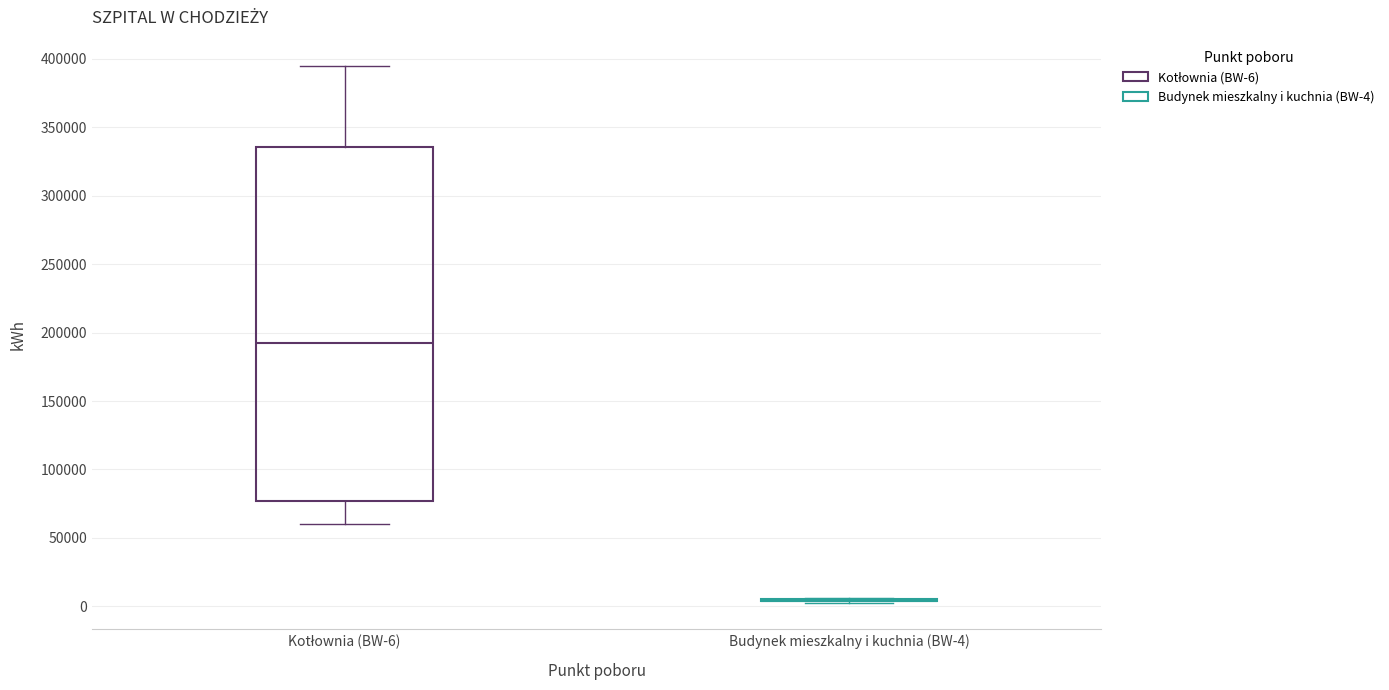

Reading left to right, transcribe this box plot: for each box, give where its median line is, the range the box spans, and where its two whiskers end, as read against the y-axis. The values are not printed on the chart, so give them approximately, as read against the axis.

Kotłownia (BW-6): median 190000, box 75000 to 335000, whiskers 60000 to 395000
Budynek mieszkalny i kuchnia (BW-4): box collapsed to a line at 5000, whiskers 5000 to 5000